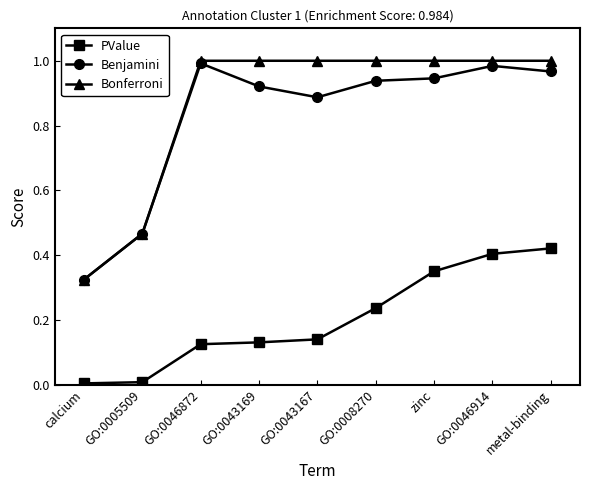

The Bonferroni series shows 1.5 at zinc. True or false?

False